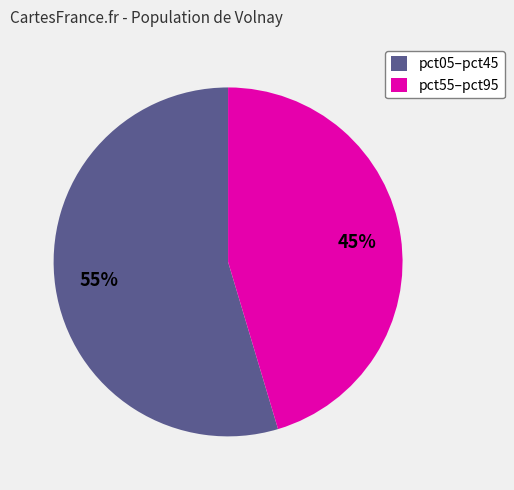

Is there a majority slice in this chart?

Yes